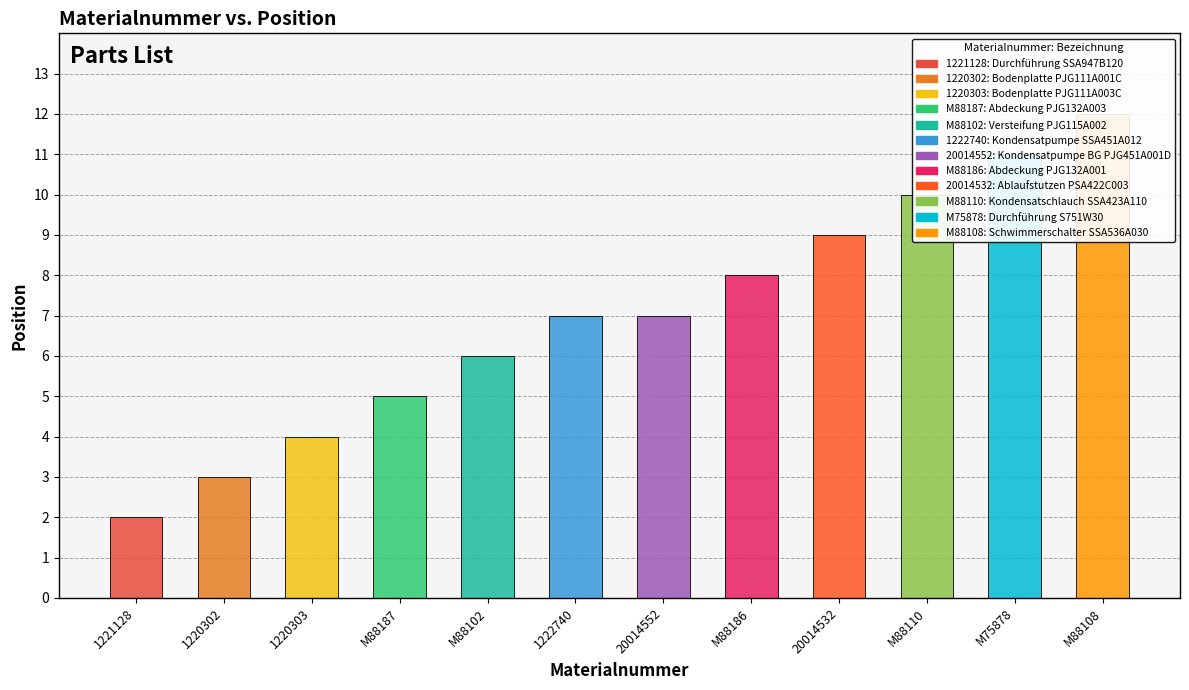

Between 1221128 and 1220302, which is larger?

1220302